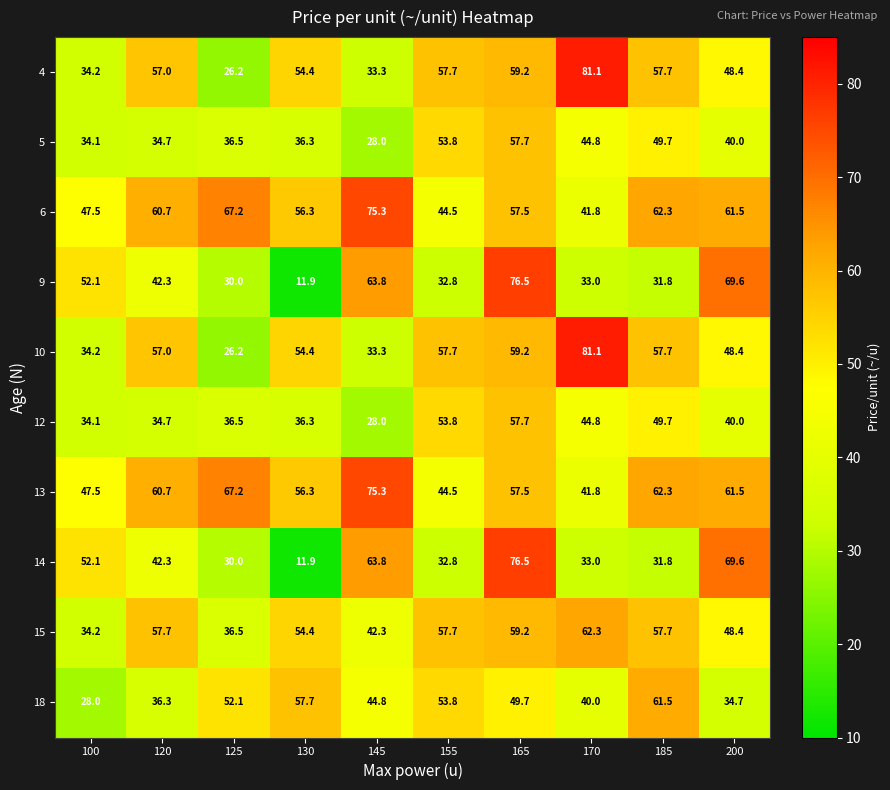

What is the difference between the 18 values at 145 and 170?

4.8